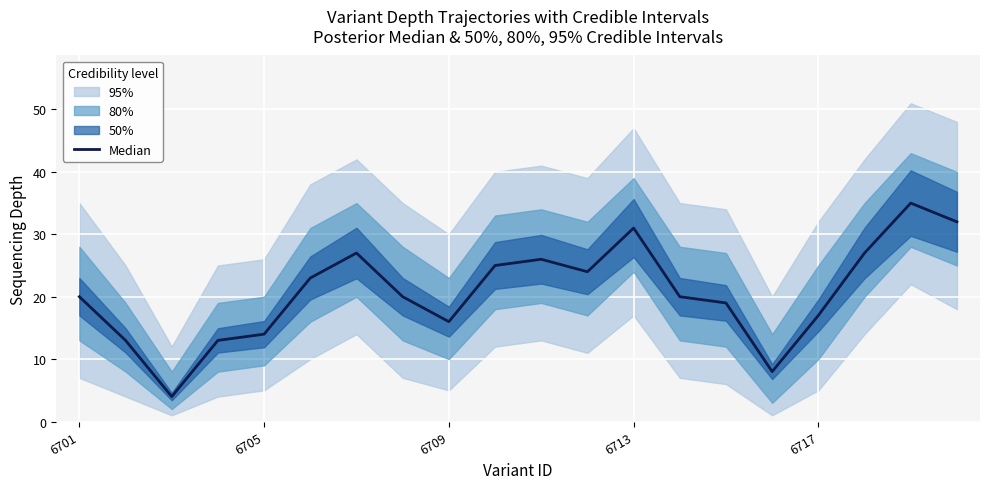

Count the number of values greater than 20.

9